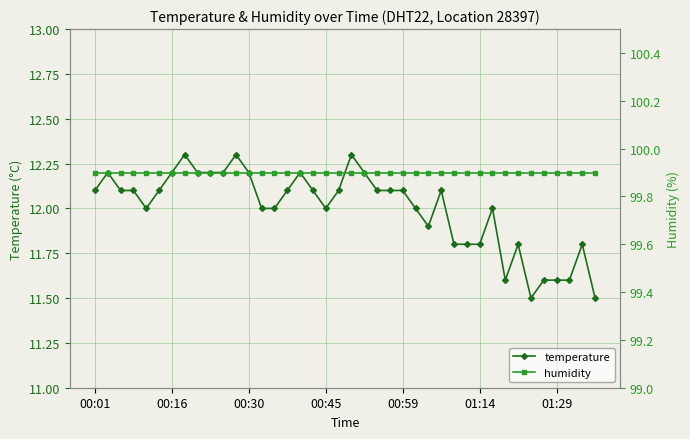

True or false: humidity and temperature intersect in this chart.

False